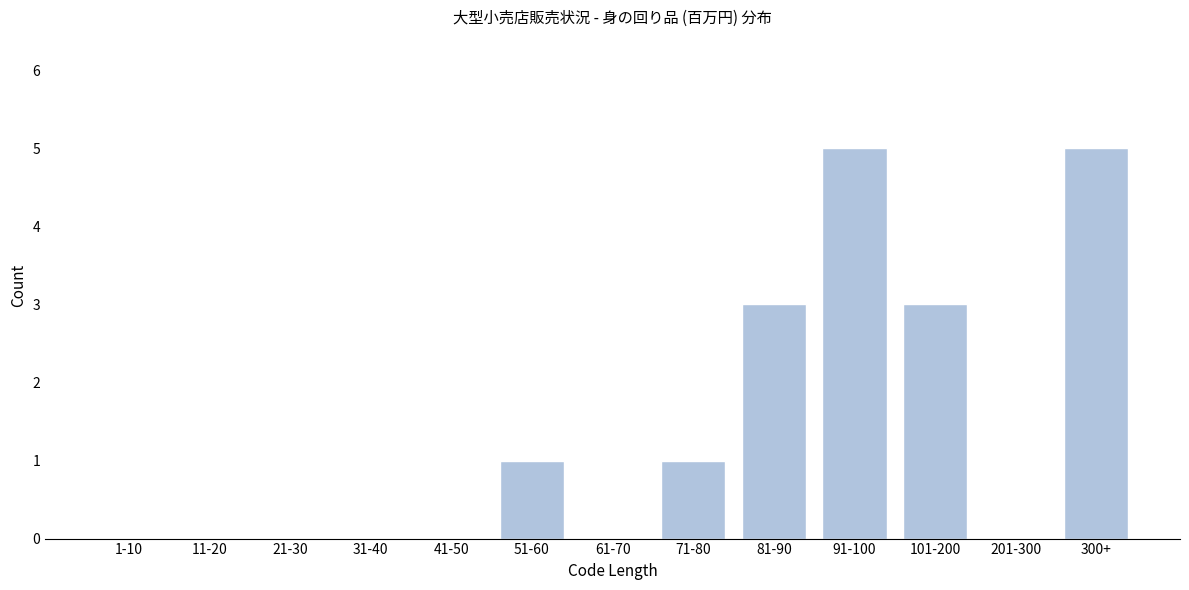

Reading right to left, what are all the values shown in this chart?

300+=5	201-300=0	101-200=3	91-100=5	81-90=3	71-80=1	61-70=0	51-60=1	41-50=0	31-40=0	21-30=0	11-20=0	1-10=0